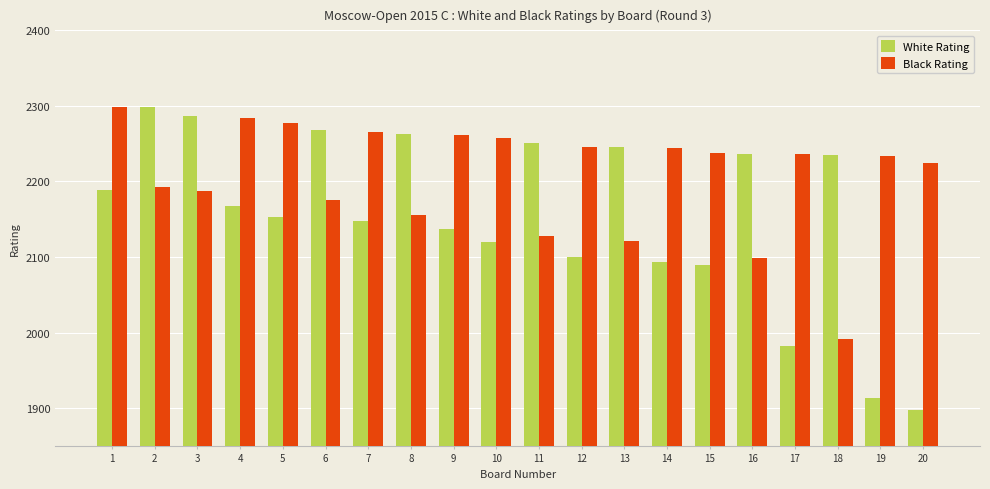

Is it true that Black Rating equals 2188 at 3?

True